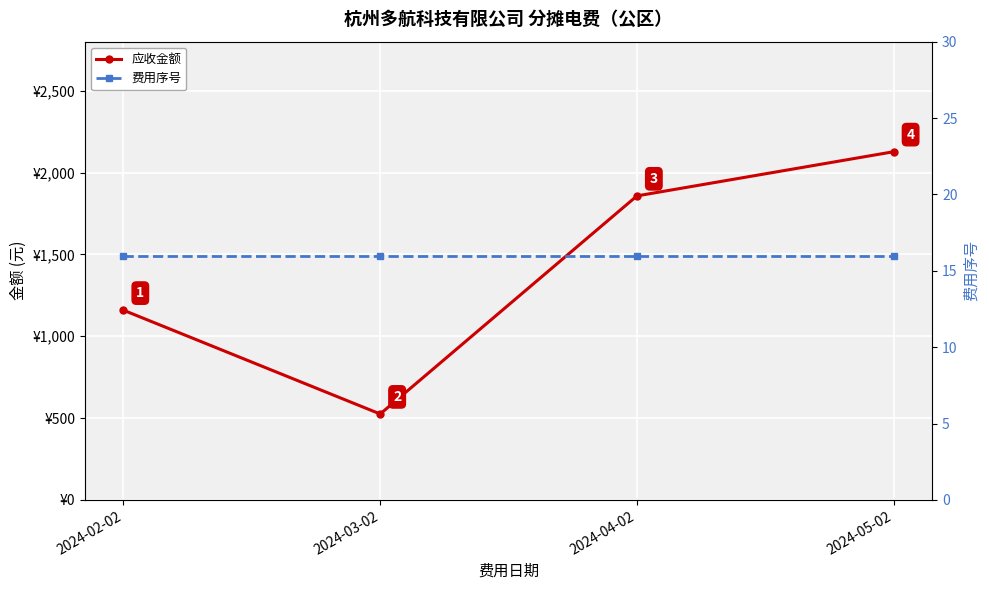

The value of 应收金额 at 2024-04-02 is 844.2. True or false?

False